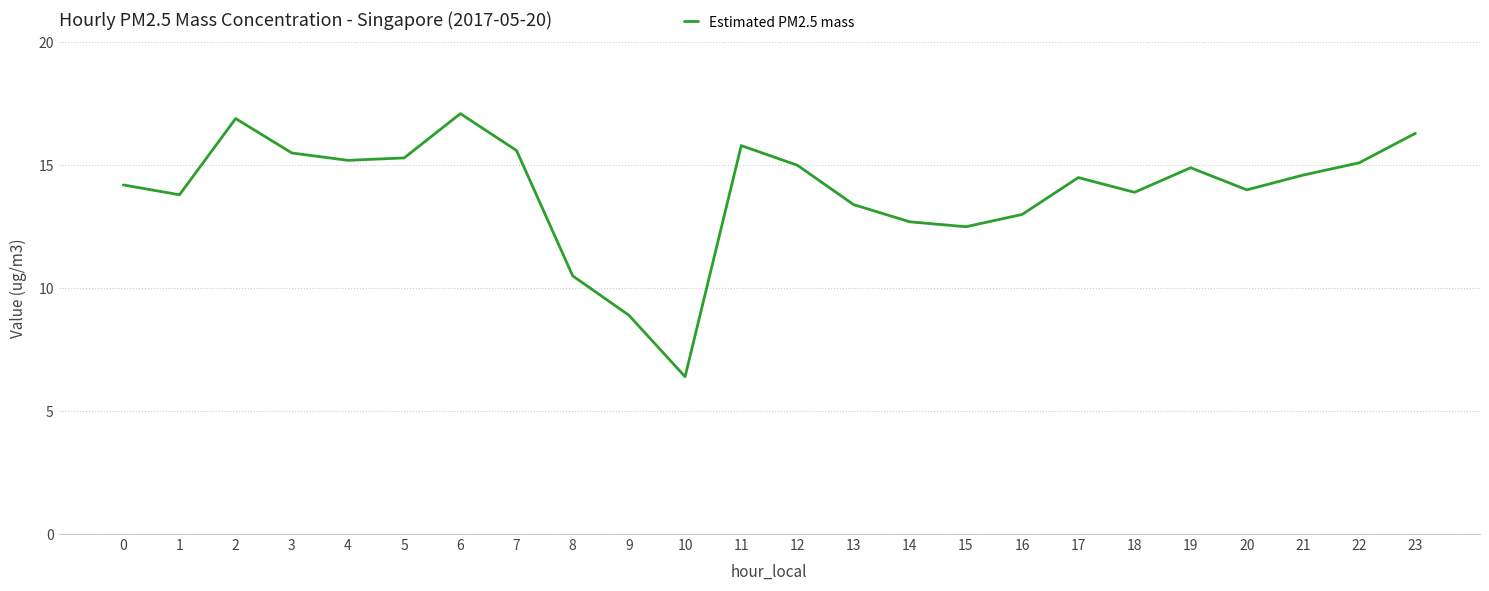

Where is the data nearest to the value 11?

8